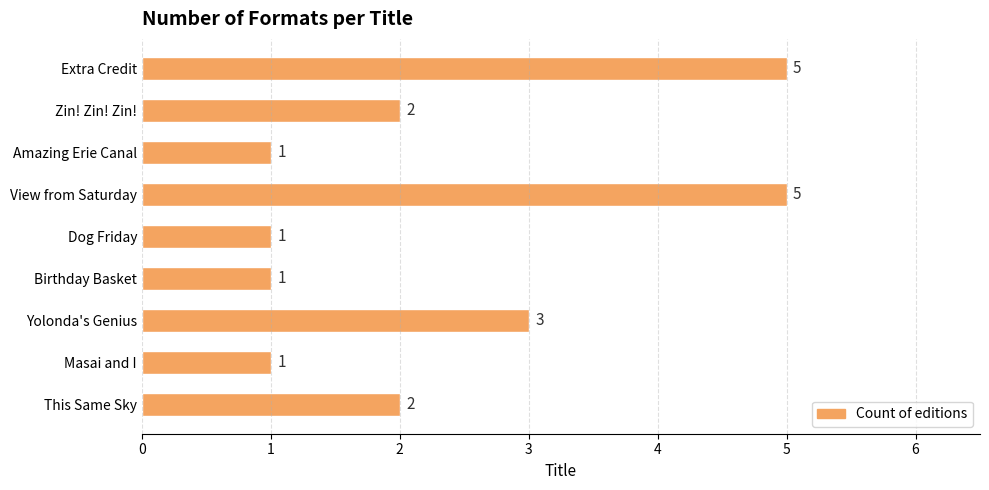

Between Yolonda's Genius and Masai and I, which is larger?

Yolonda's Genius